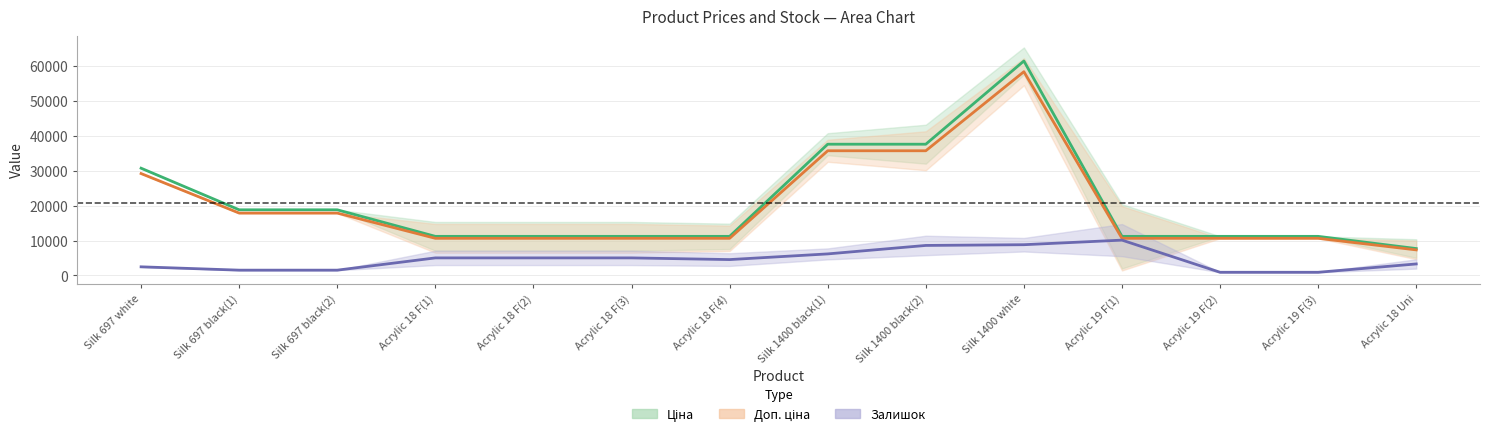

At Silk 697 black(2), list the series in order from smallest to largest.

Залишок (scaled), Доп. ціна, Ціна